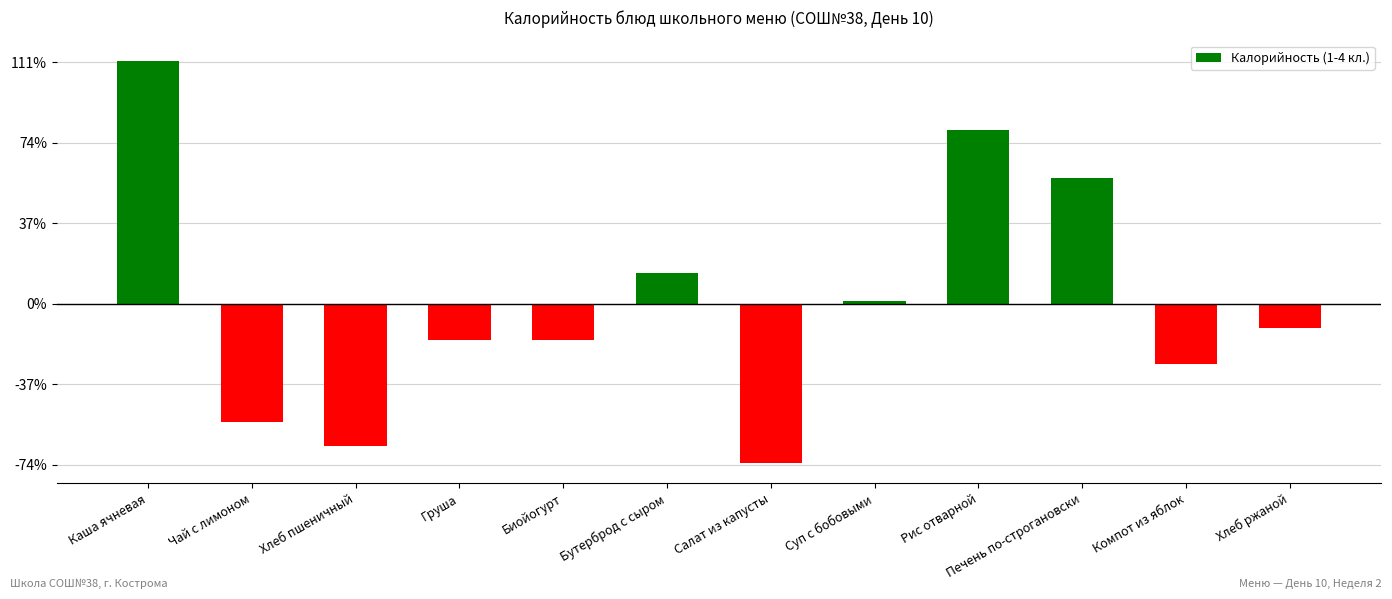

What is the change in value from Груша to Биойогурт?

-0.3